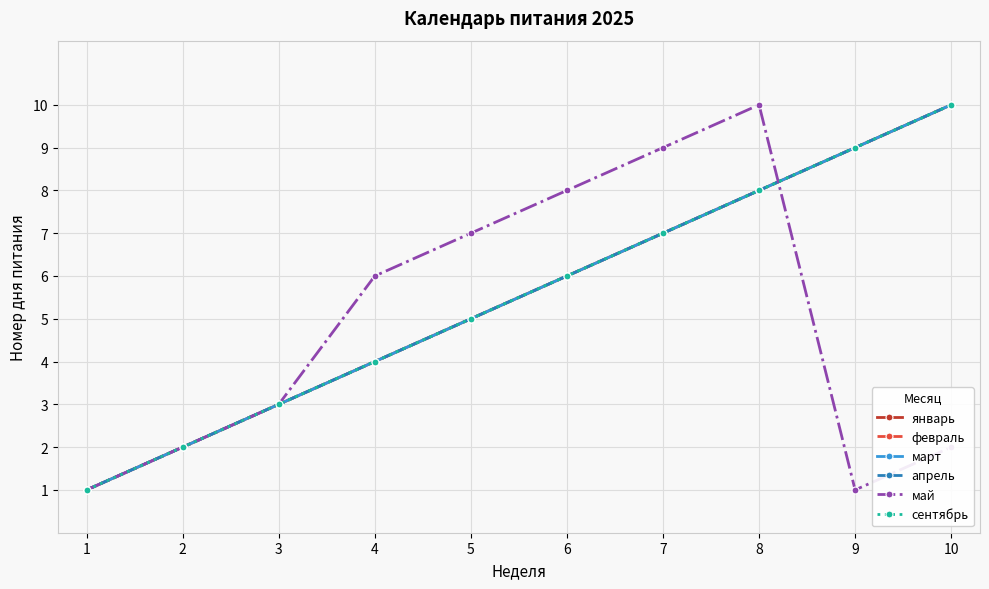

Does the chart have visible grid lines?

Yes